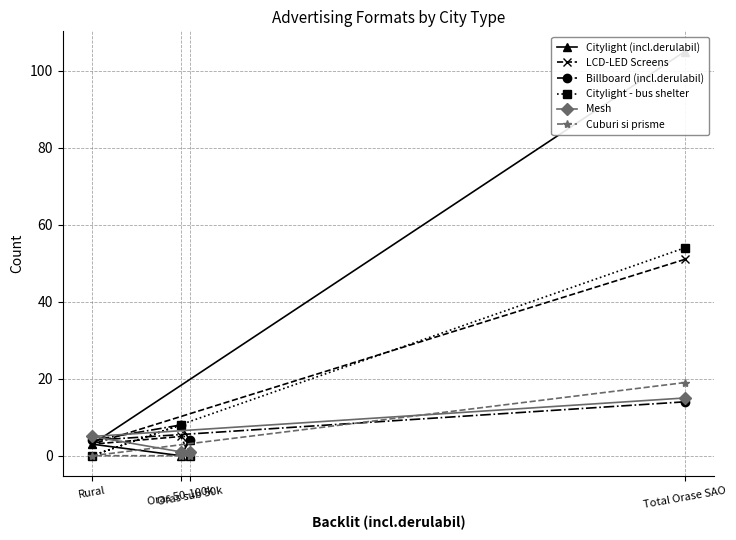

At Total Orase SAO, list the series in order from smallest to largest.

Billboard (incl.derulabil), Mesh, Cuburi si prisme, LCD-LED Screens, Citylight - bus shelter, Citylight (incl.derulabil)